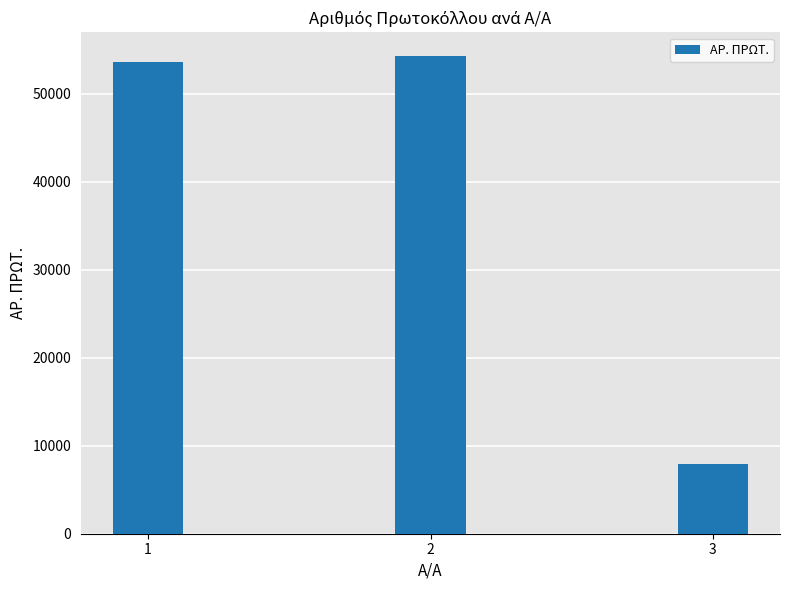

True or false: the data shows 86386 at 1.

False